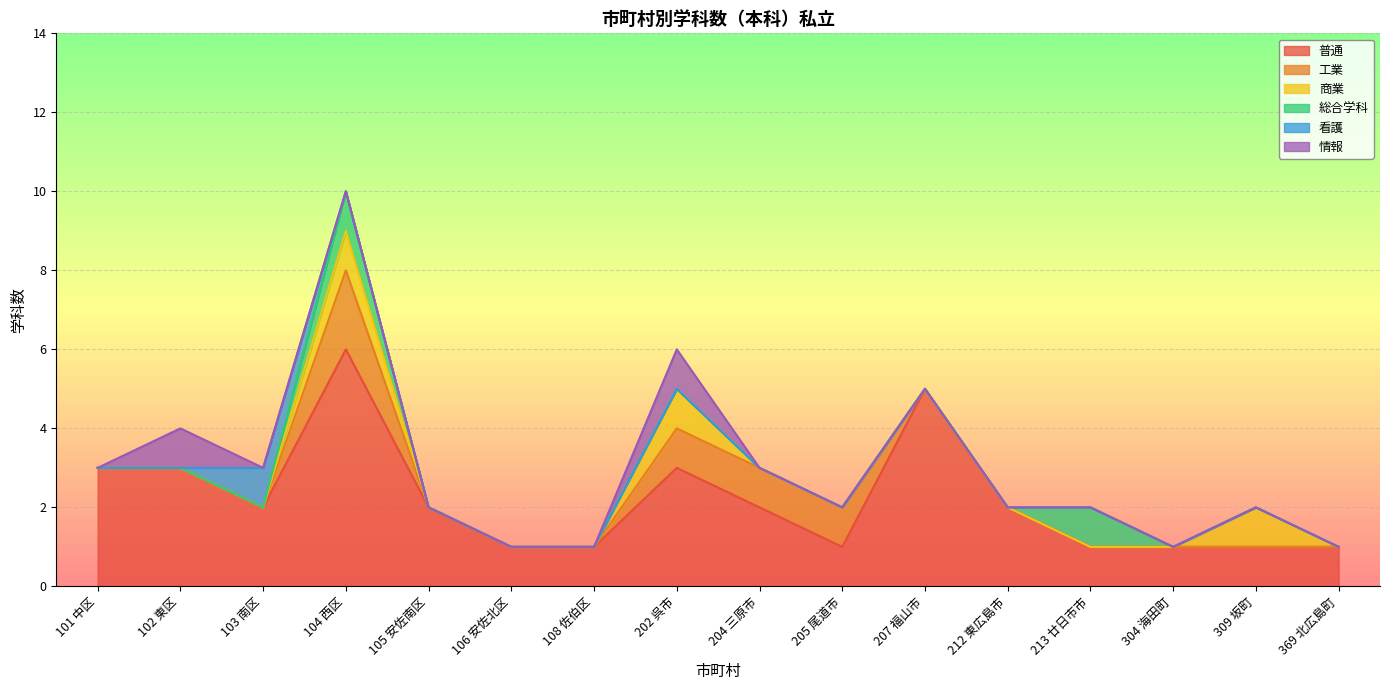

Where is the first local maximum for 工業?

104 西区